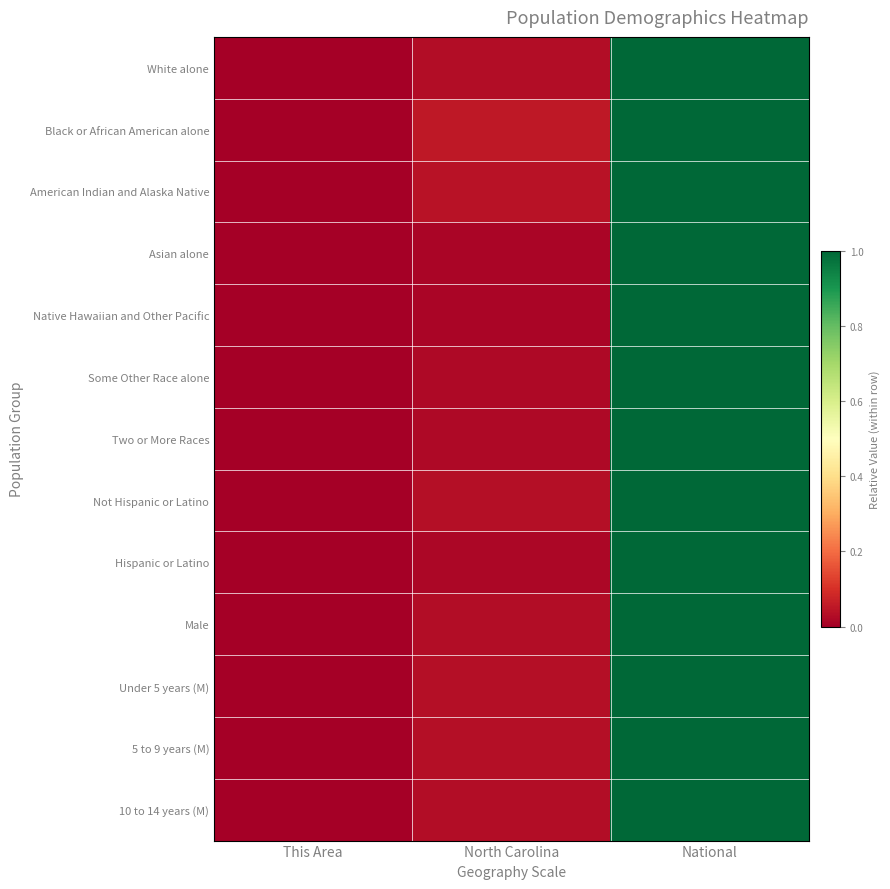

Reading left to right, transcribe all the data shown in this chart.

White alone: This Area=0.0	North Carolina=0.0	National=1.0
Black or African American alone: This Area=0.0	North Carolina=0.1	National=1.0
American Indian and Alaska Native: This Area=0.0	North Carolina=0.0	National=1.0
Asian alone: This Area=0.0	North Carolina=0.0	National=1.0
Native Hawaiian and Other Pacific: This Area=0.0	North Carolina=0.0	National=1.0
Some Other Race alone: This Area=0.0	North Carolina=0.0	National=1.0
Two or More Races: This Area=0.0	North Carolina=0.0	National=1.0
Not Hispanic or Latino: This Area=0.0	North Carolina=0.0	National=1.0
Hispanic or Latino: This Area=0.0	North Carolina=0.0	National=1.0
Male: This Area=0.0	North Carolina=0.0	National=1.0
Under 5 years (M): This Area=0.0	North Carolina=0.0	National=1.0
5 to 9 years (M): This Area=0.0	North Carolina=0.0	National=1.0
10 to 14 years (M): This Area=0.0	North Carolina=0.0	National=1.0